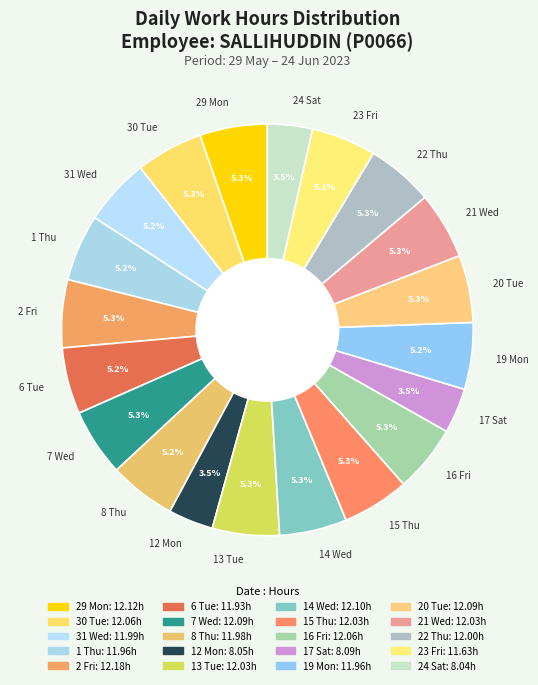

Count the number of slices in the pie.

20